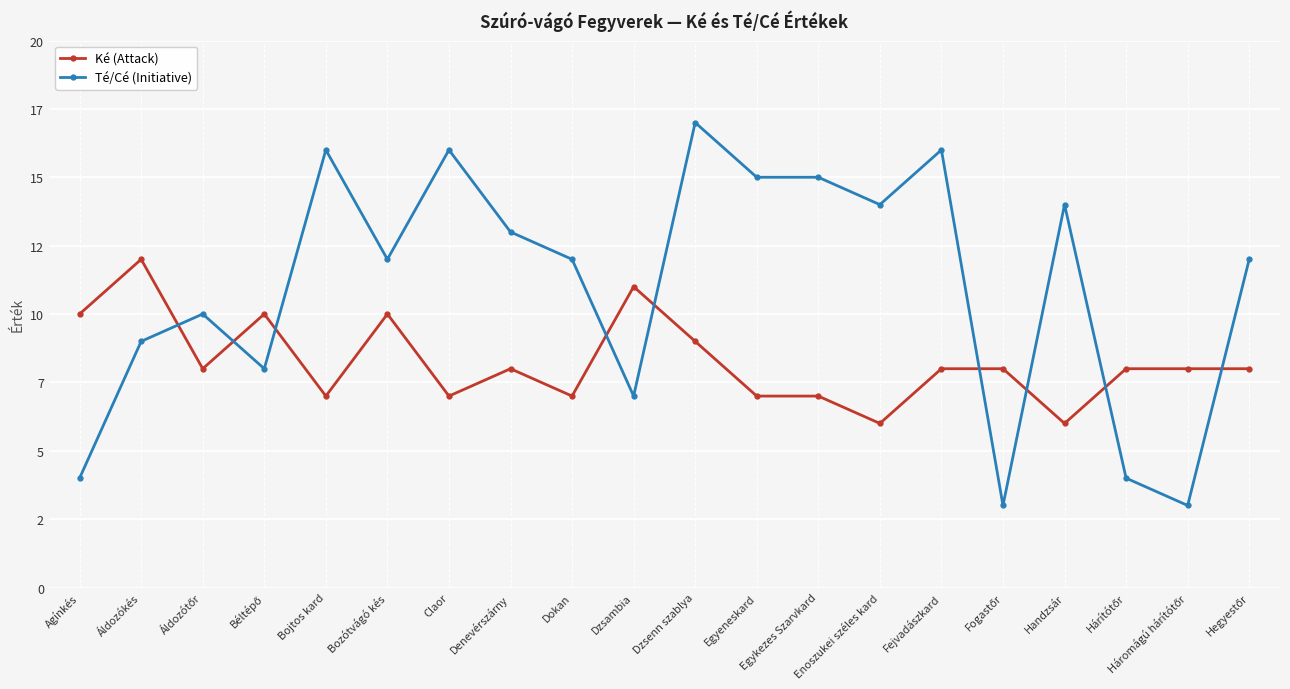

What is the difference between the highest and lowest values at Bozótvágó kés?

2